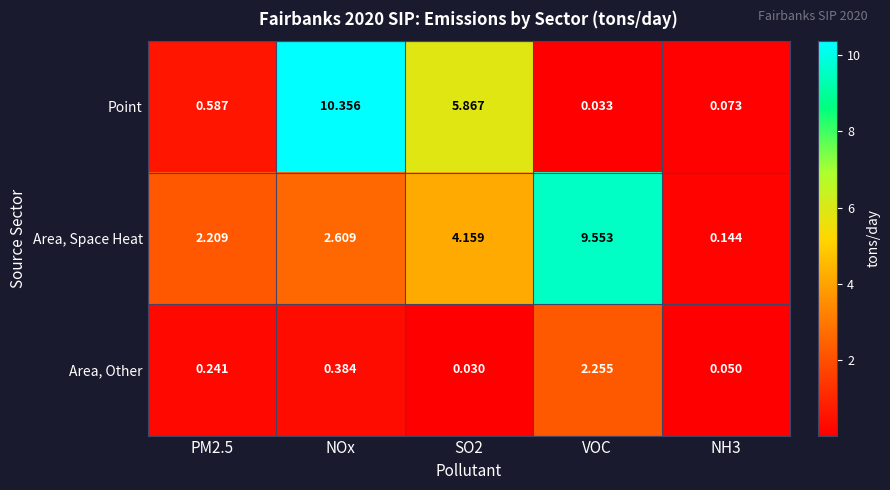

Rank the series at NH3 from highest to lowest value.

Area, Space Heat, Point, Area, Other